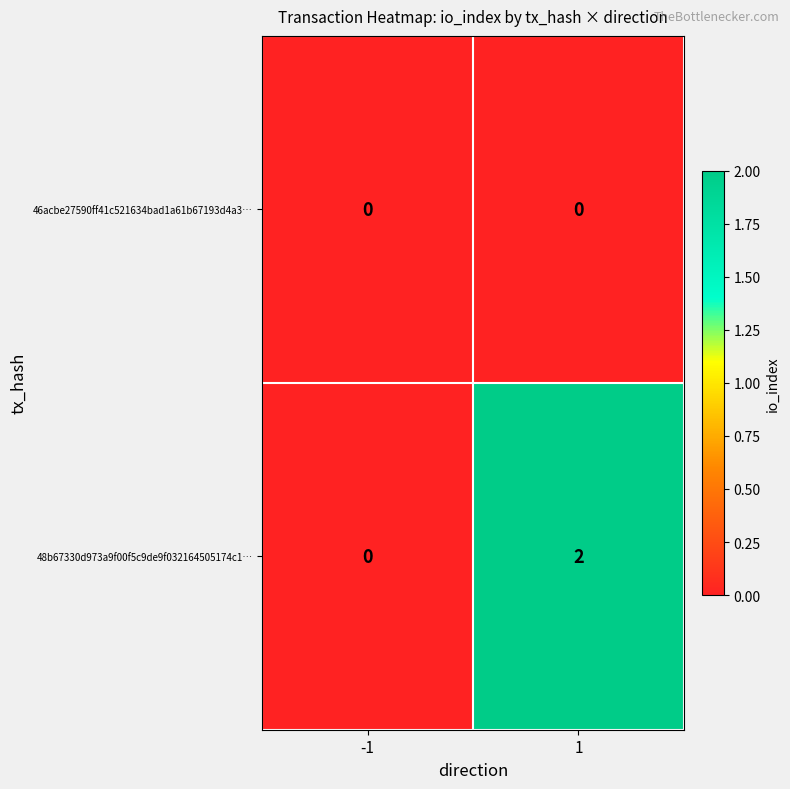

Rank the series at 1 from highest to lowest value.

48b67330d973a9f00f5c9de9f032164505174c1…, 46acbe27590ff41c521634bad1a61b67193d4a3…